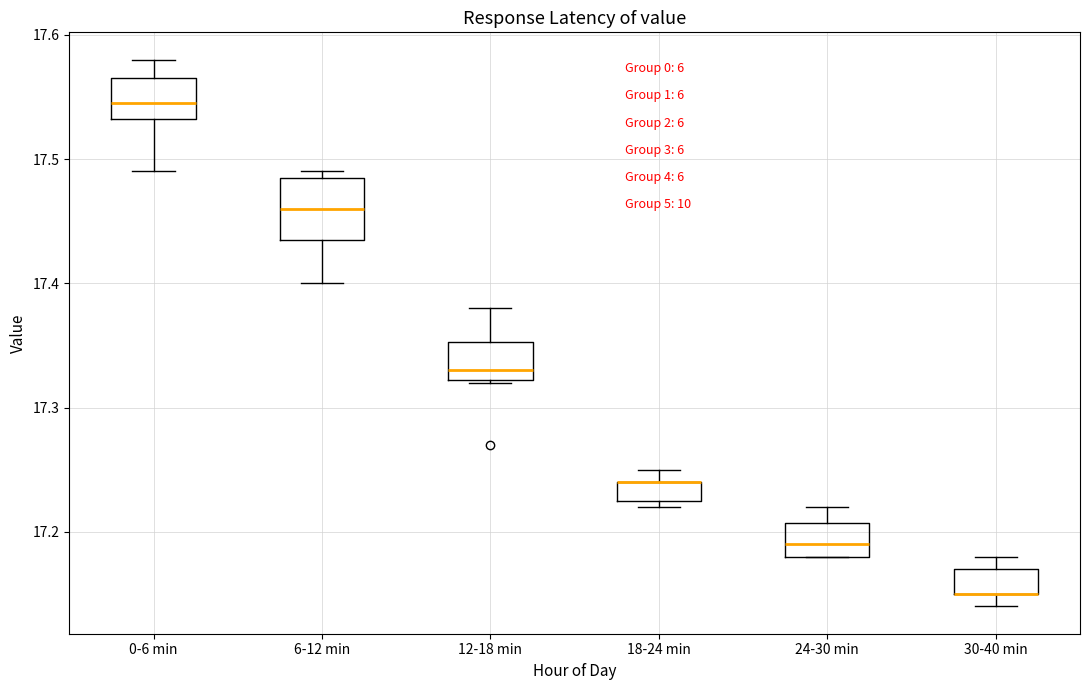

Which box is the tallest, from its lower edge to its upper edge?

6-12 min